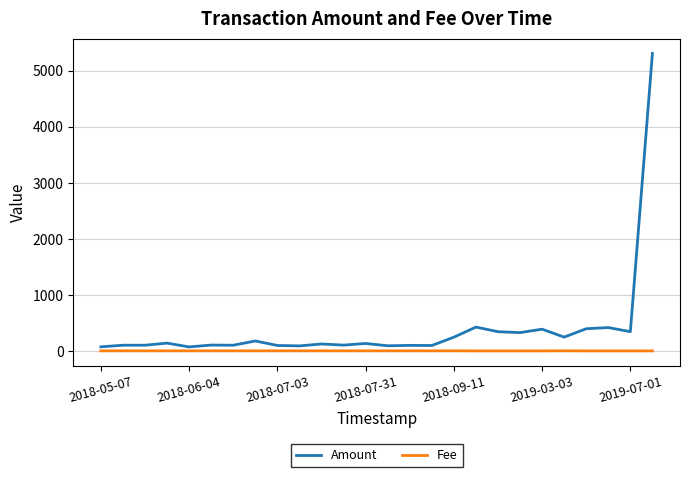

Rank the series by their average value, from highest to lowest.

Amount, Fee